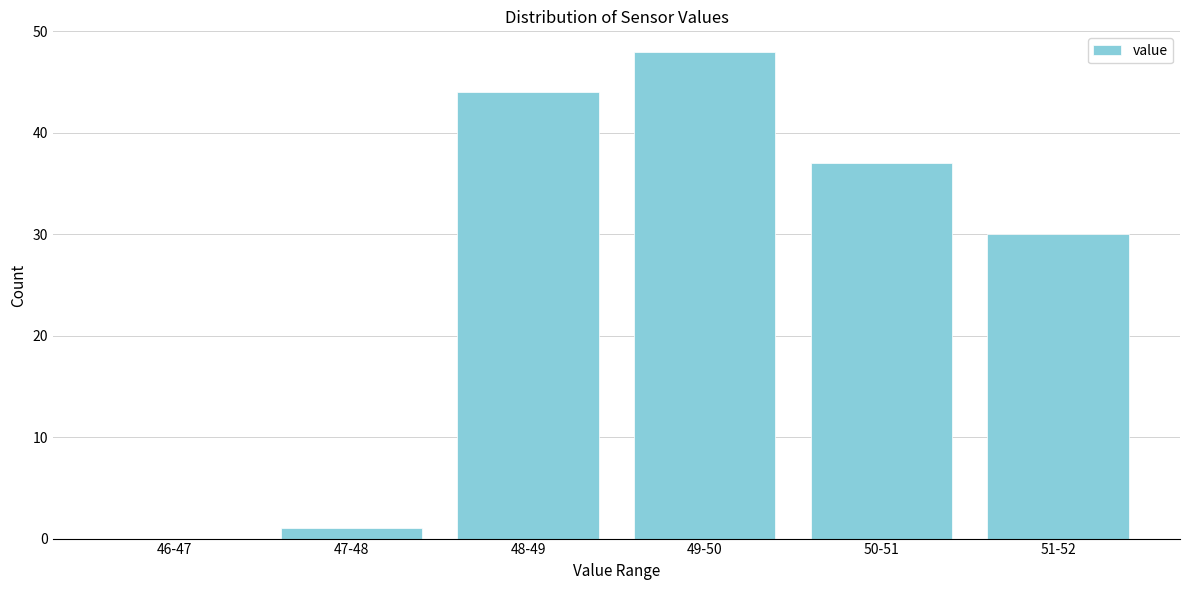

Reading left to right, list all the values displayed in this chart.

46-47=0	47-48=1	48-49=44	49-50=48	50-51=37	51-52=30